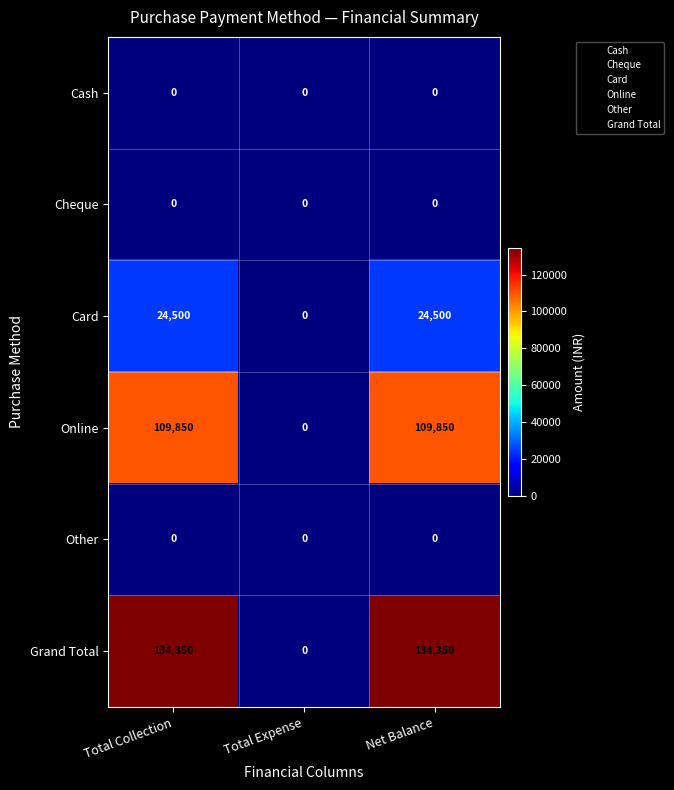

What is the average value of the Card series?

16333